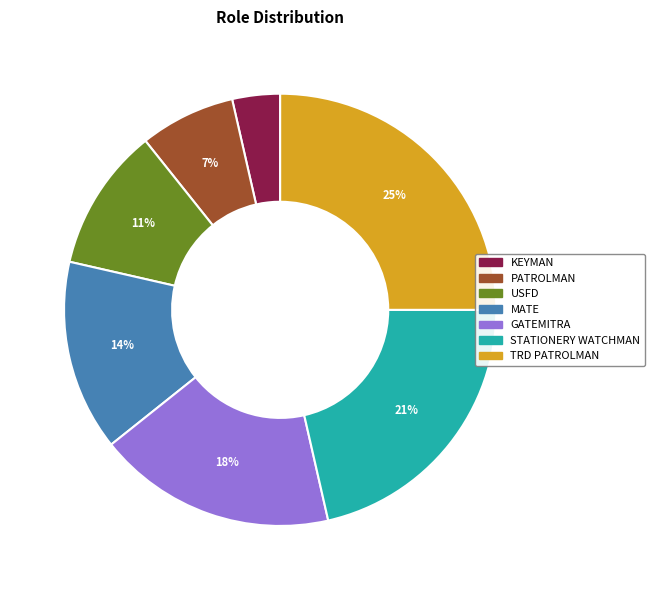

Which has a higher value, MATE or USFD?

MATE